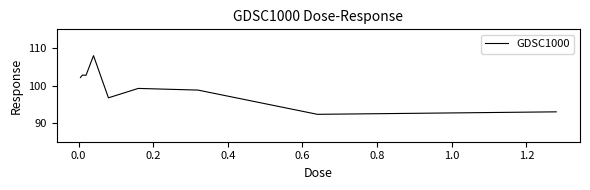

What is the difference between the maximum and minimum values?

15.7